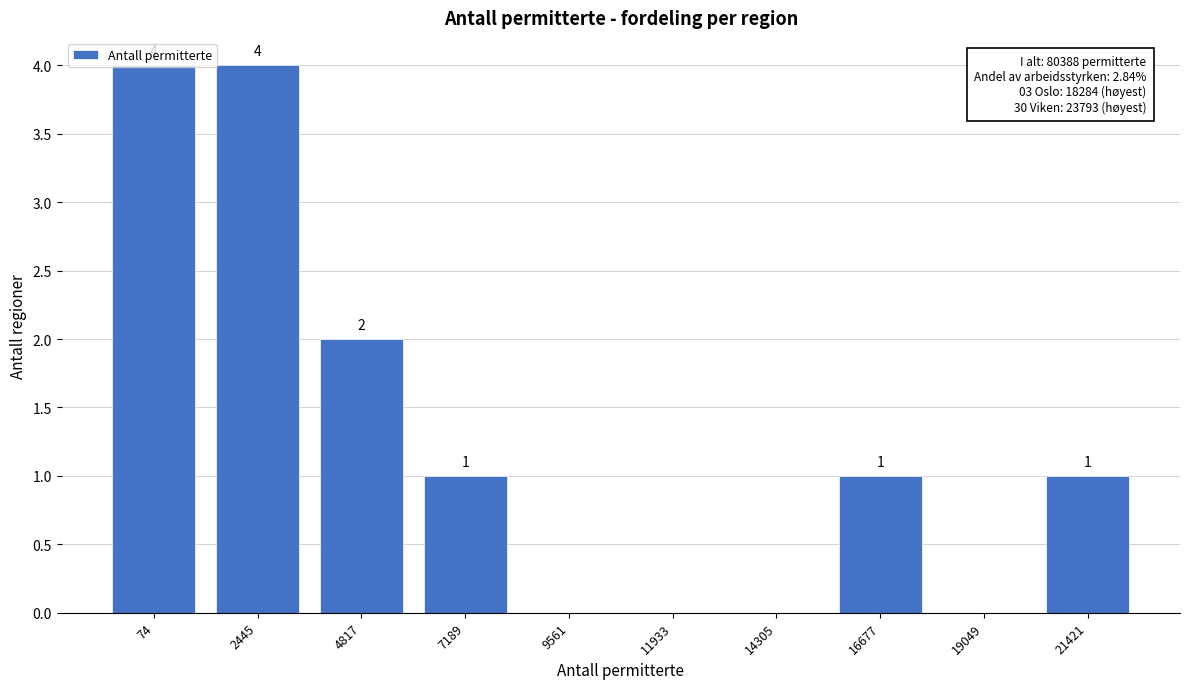

What is the greatest value displayed?

4